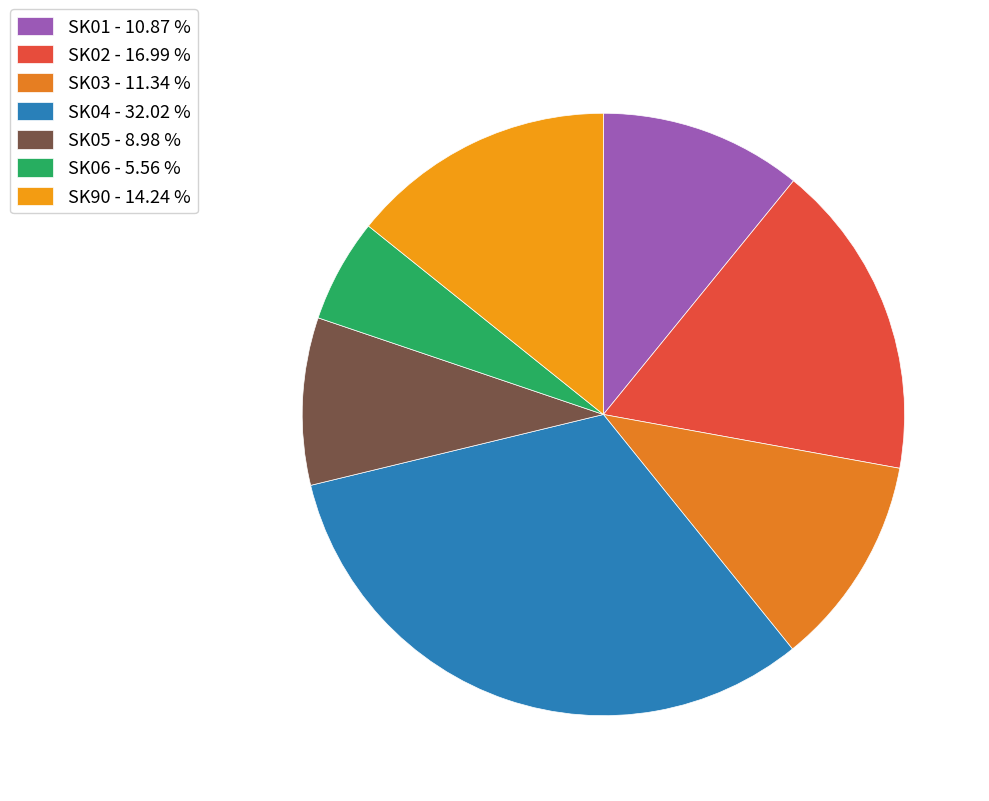

Is there a majority slice in this chart?

No